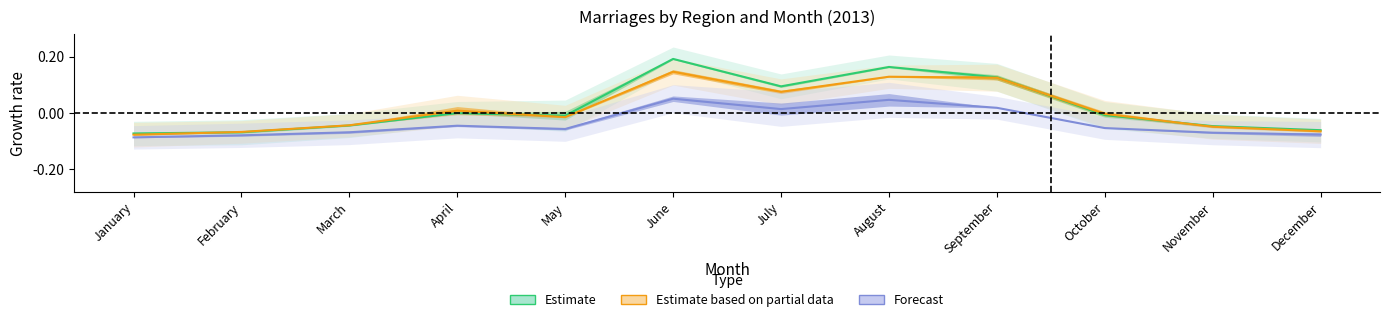

The value of Estimate based on partial data at February is -0.1. True or false?

True